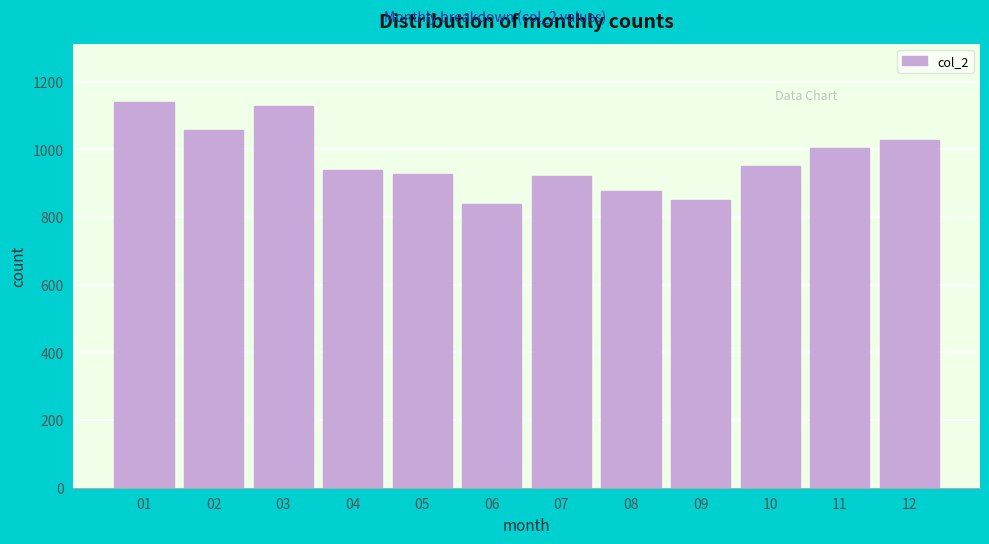

Reading left to right, list all the values displayed in this chart.

1141	1056	1128	938	926	839	920	878	850	952	1003	1027